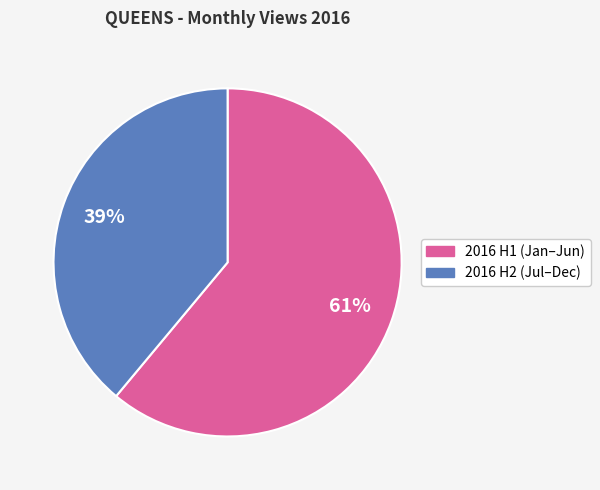

Between 2016 H2 (Jul–Dec) and 2016 H1 (Jan–Jun), which is larger?

2016 H1 (Jan–Jun)